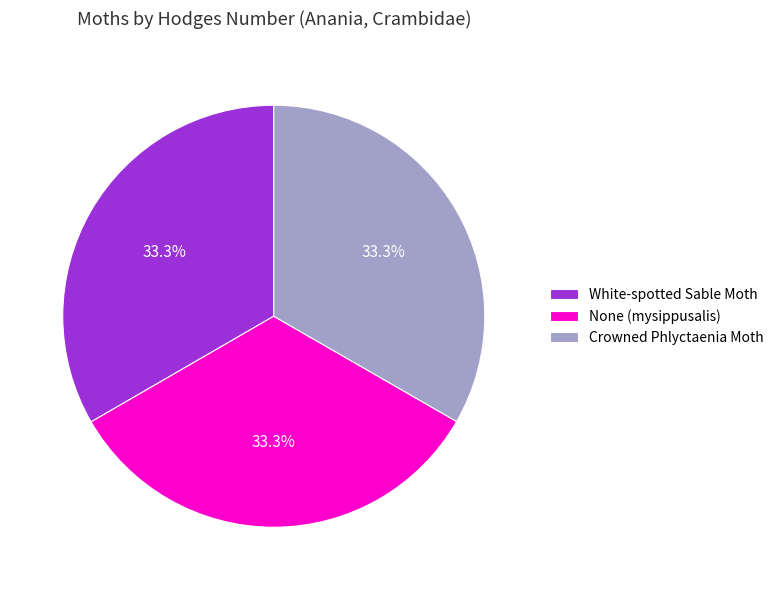

Approximately how many times larger is the value at None (mysippusalis) compared to White-spotted Sable Moth?

1.0